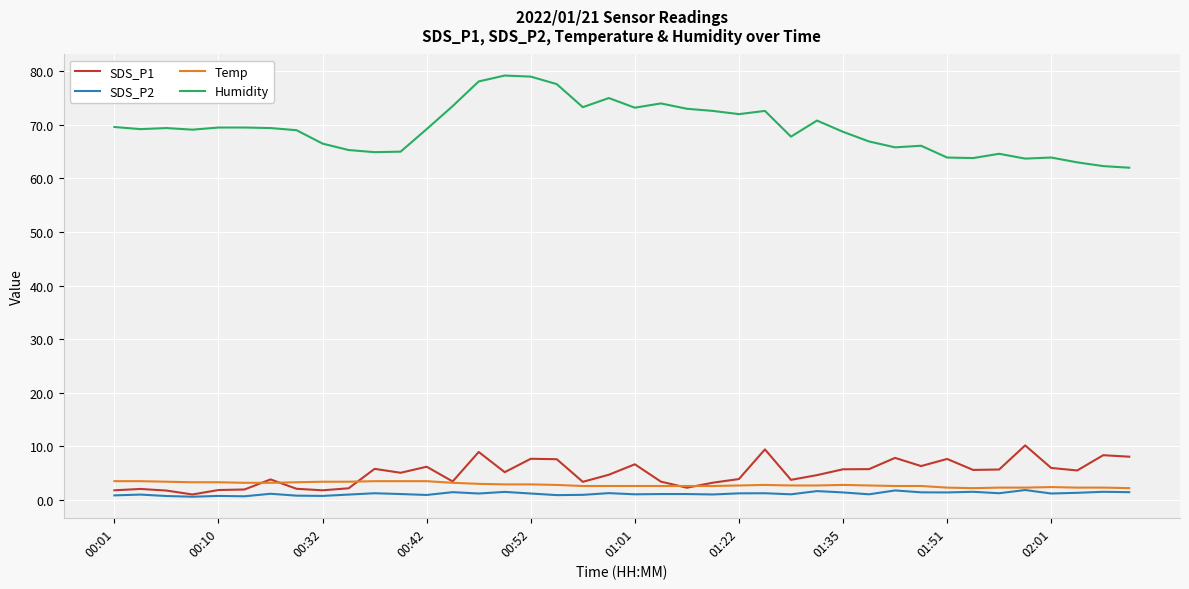

Which series has the widest spread of values?

Humidity